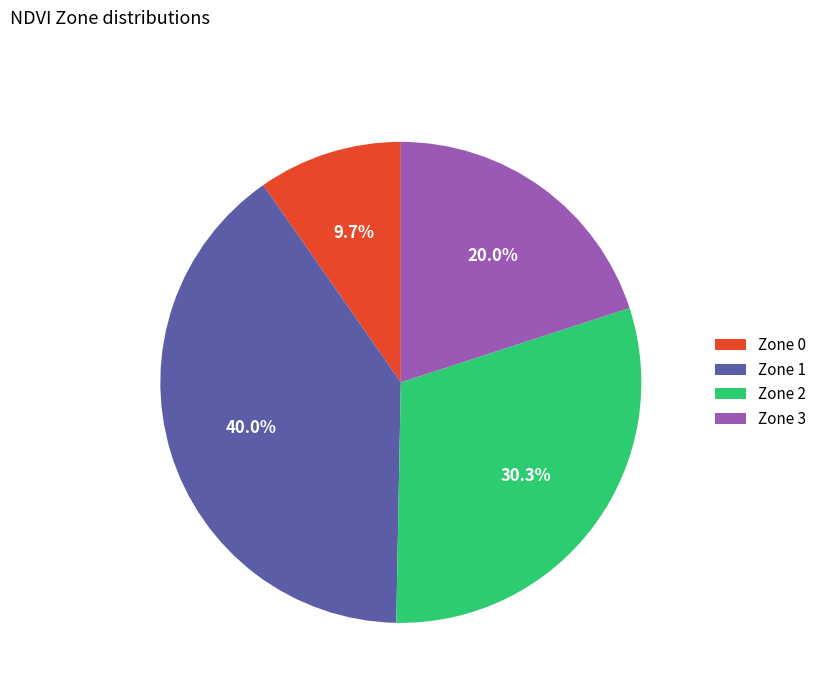

How much of the chart is everything except Zone 0?

90.3%